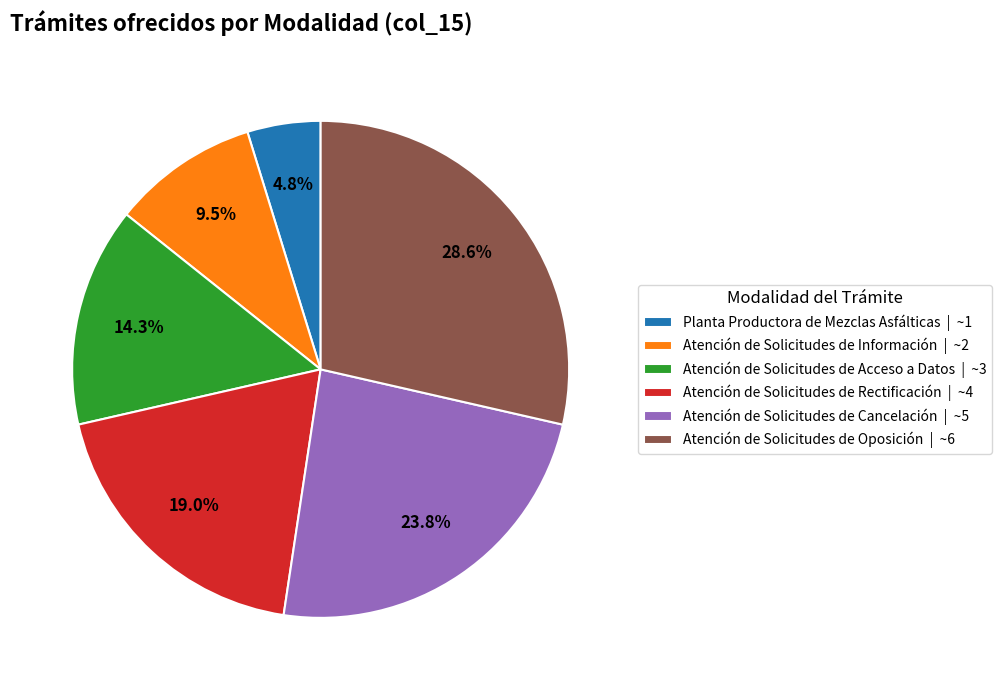

Combined, do Atención de Solicitudes de Oposición and Atención de Solicitudes de Rectificación account for over 50%?

No